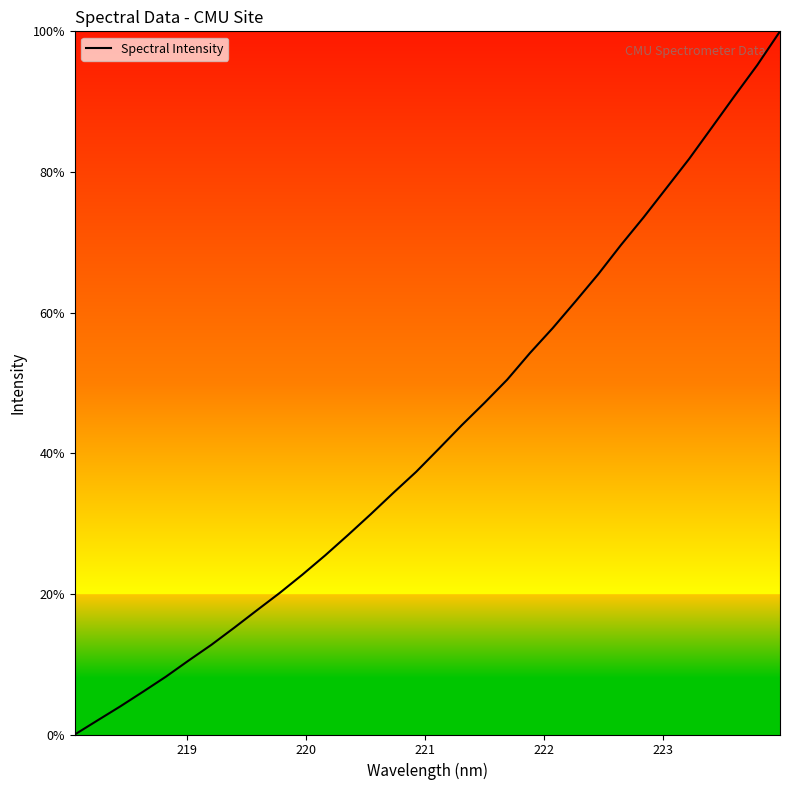

What is the greatest value displayed?

100.0